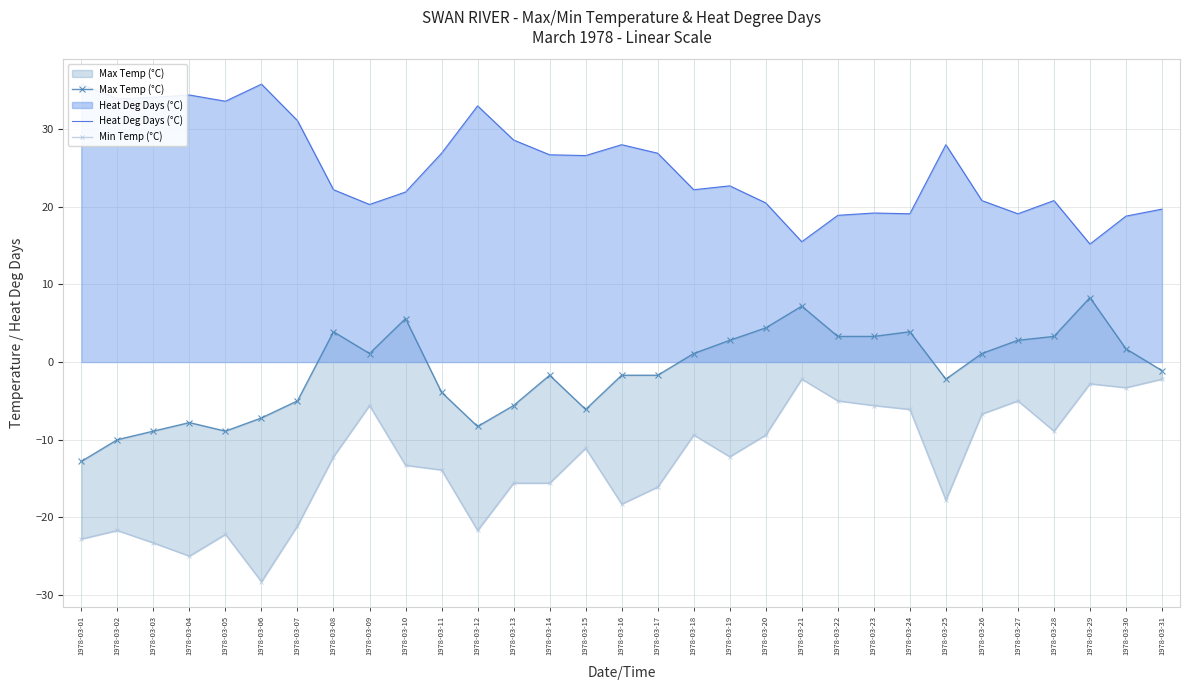

Where is Heat Deg Days (°C) nearest to the value 25?

1978-03-15